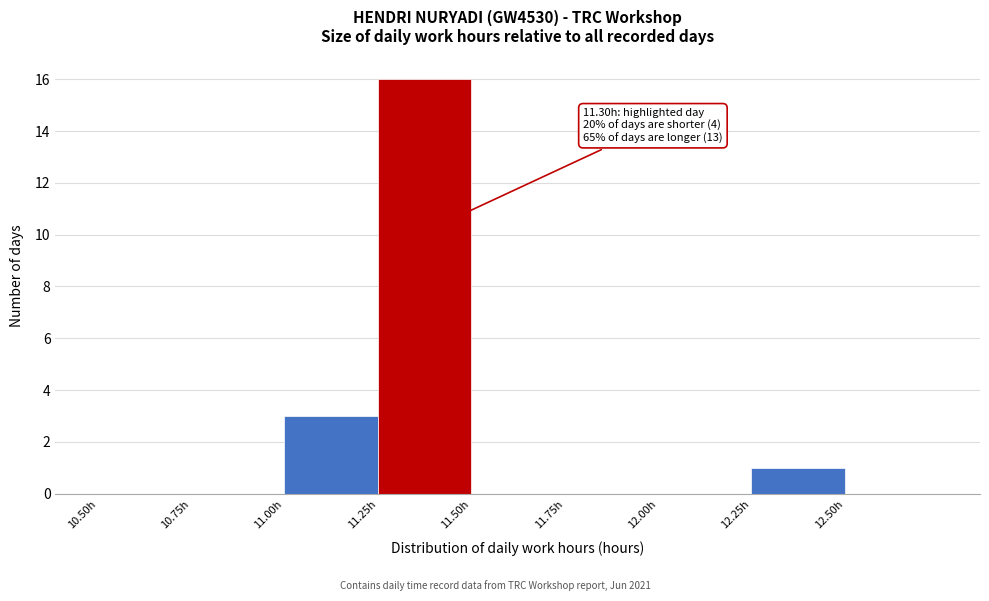

Over which range of the x-axis is the bar tallest?

11.25 to 11.50